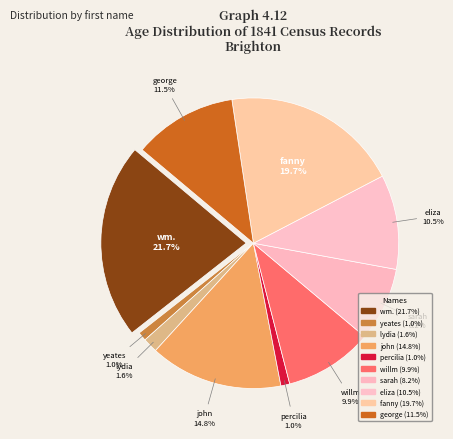

Do yeates and sarah together represent more than half of the pie?

No